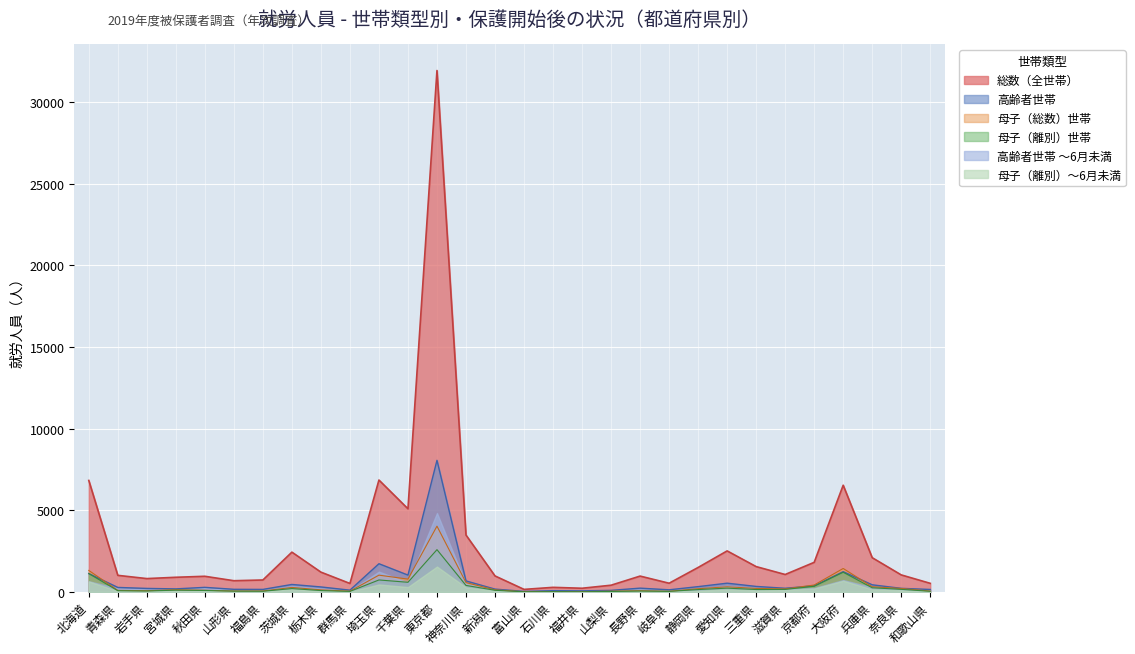

Which series has the largest range (max minus min)?

総数（全世帯）